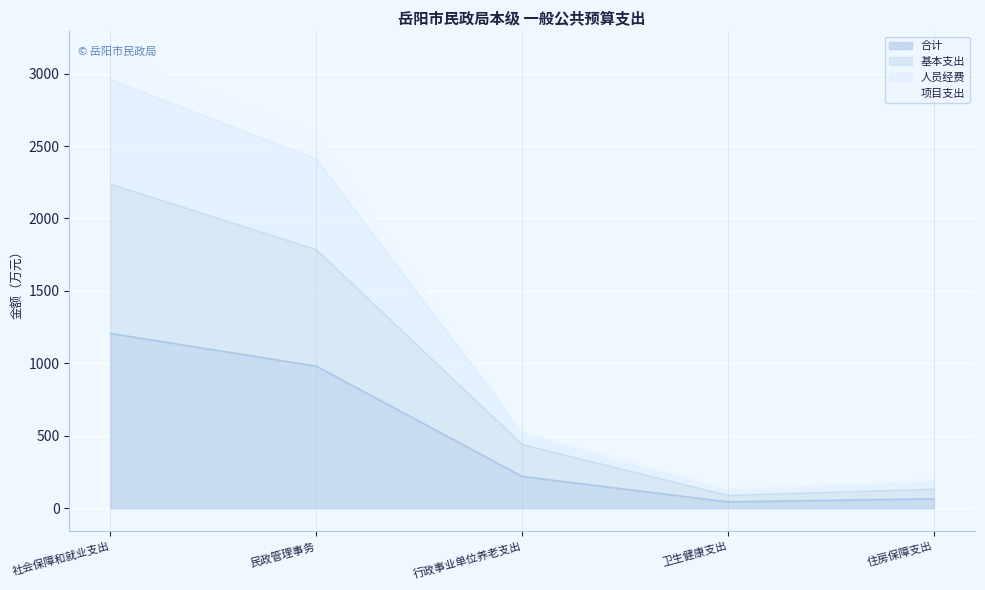

What is the smallest value displayed?

43.9